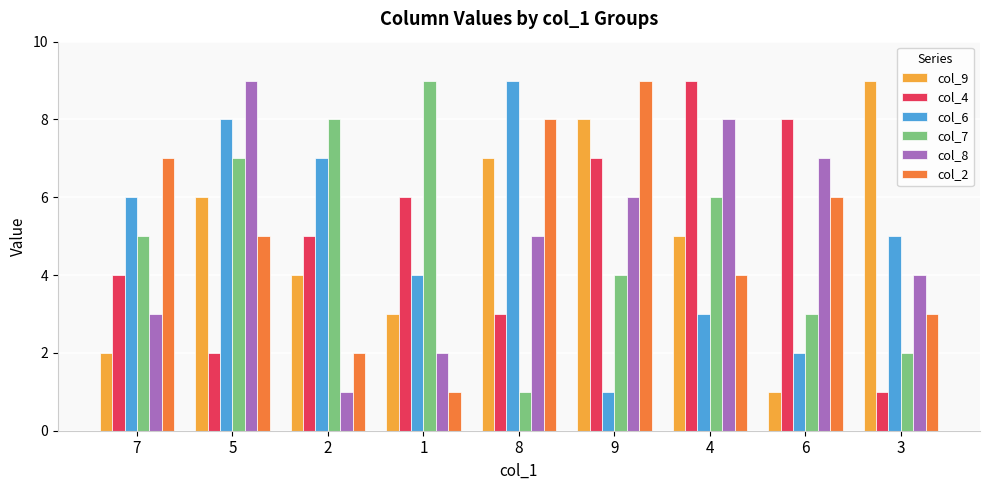

At which label does col_2 reach its peak?

9